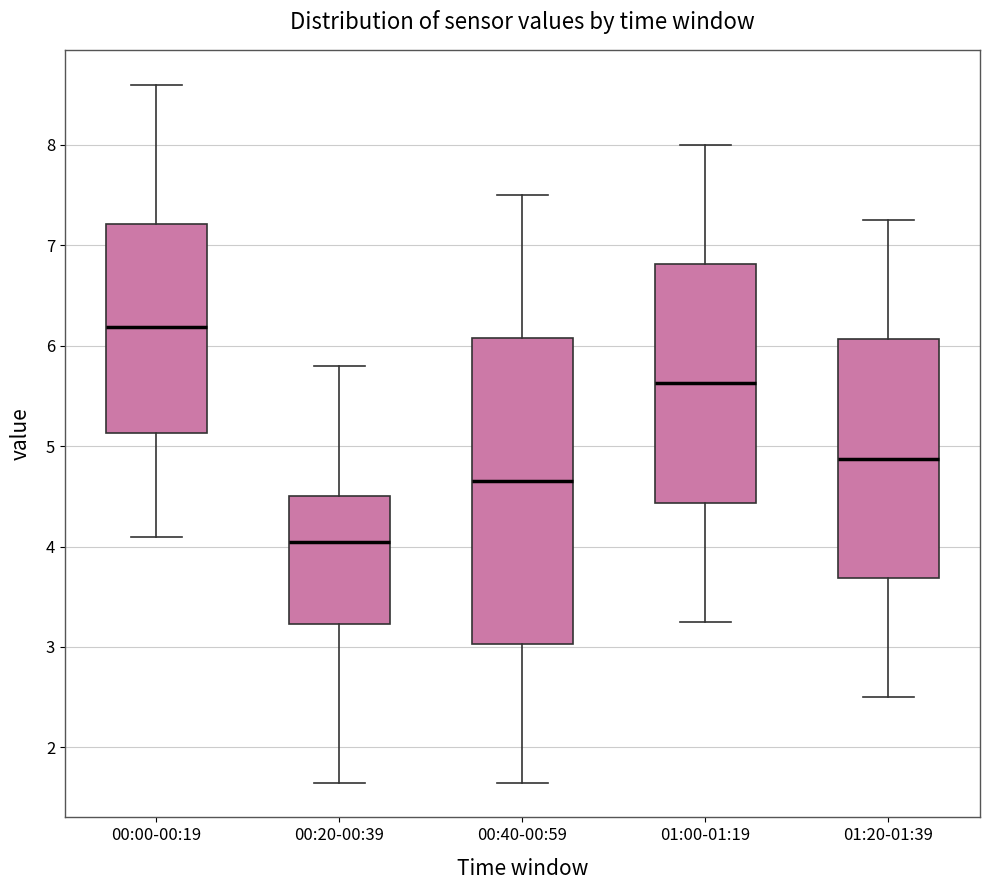

Which box has the lowest median line?

00:20-00:39